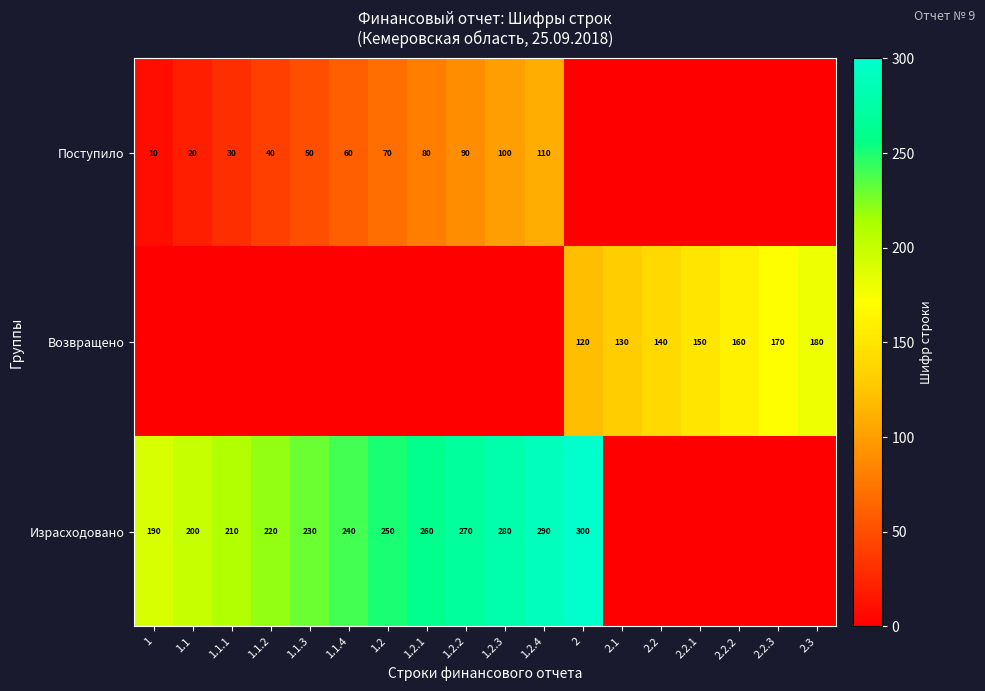

The Израсходовано series shows 401 at 1.1.4. True or false?

False